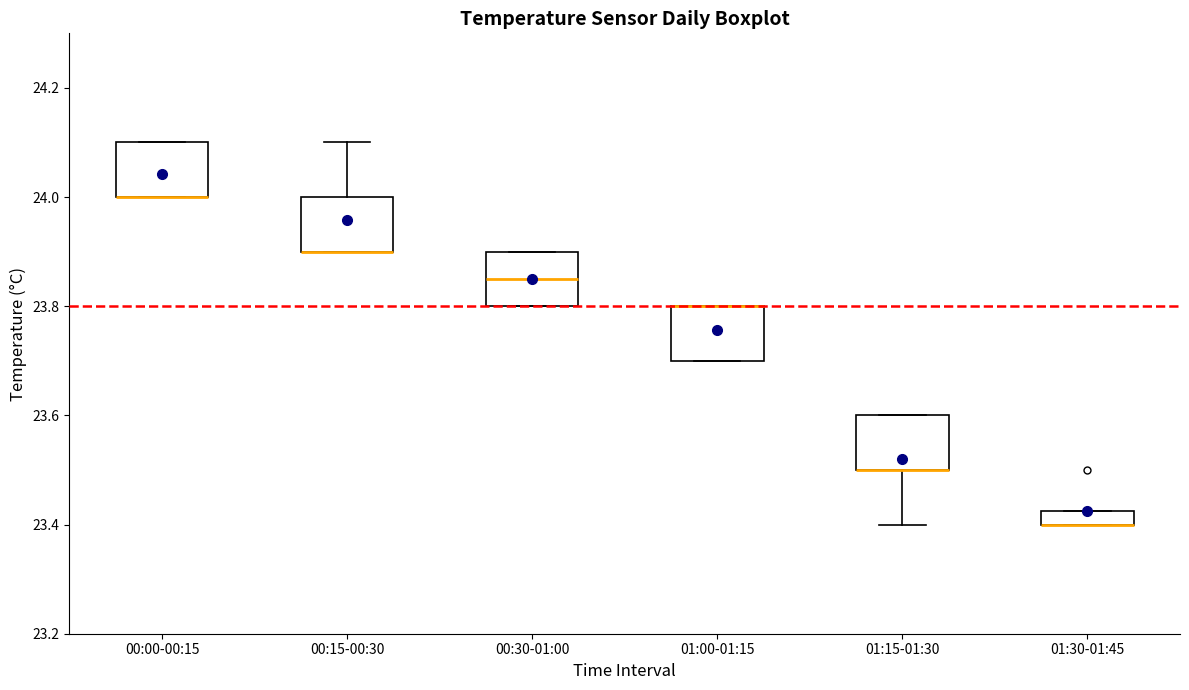

Where does the upper whisker of the box for 00:15-00:30 end on the y-axis? The values are not printed on the chart, so give them approximately, as read against the axis.

24.10